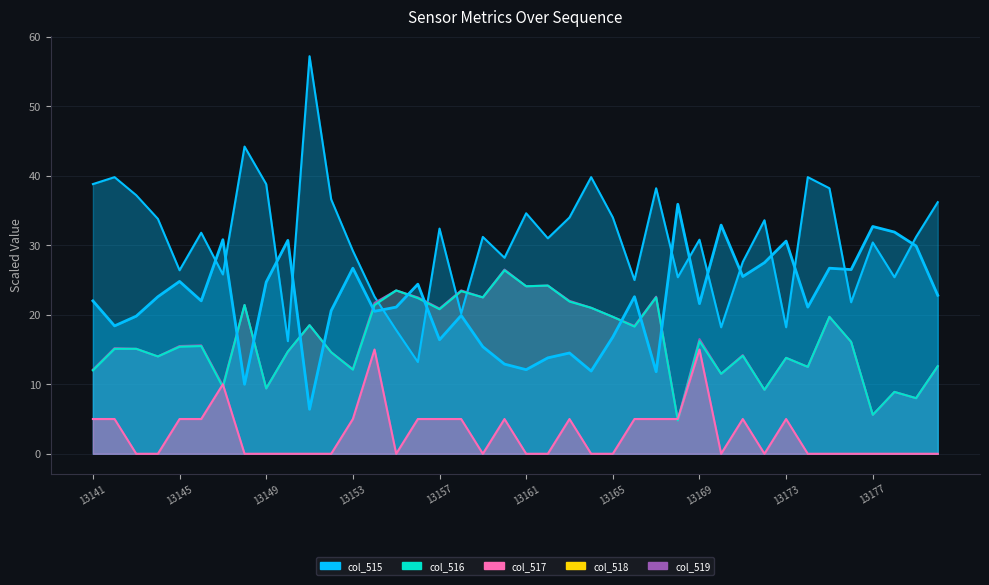

True or false: the data shows 24.5 at 18.

False